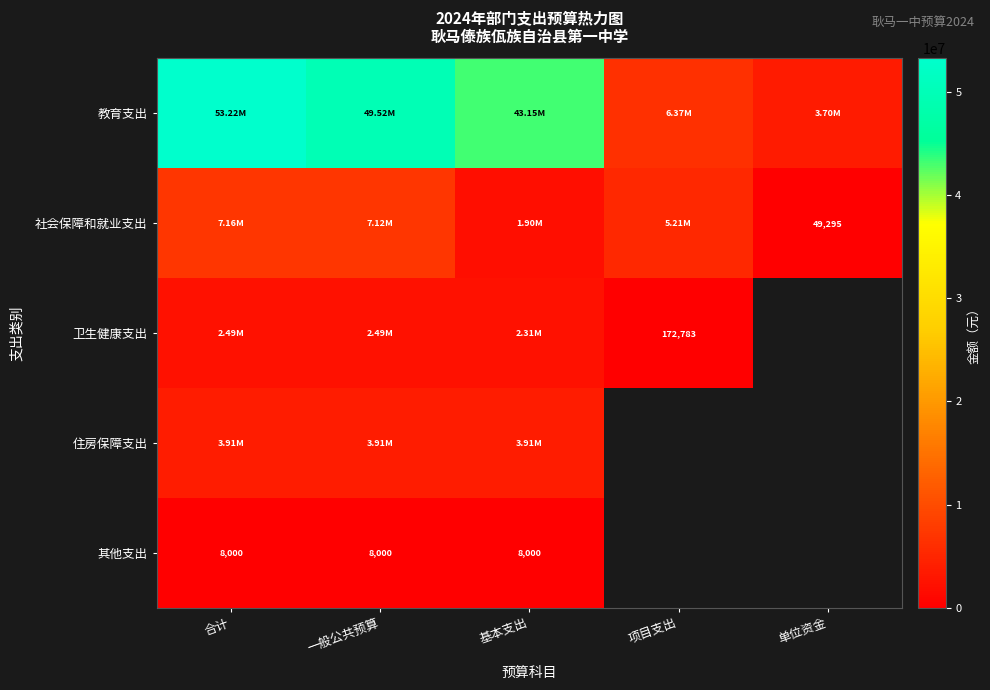

Between 基本支出 and 单位资金, which series saw the biggest shift?

教育支出